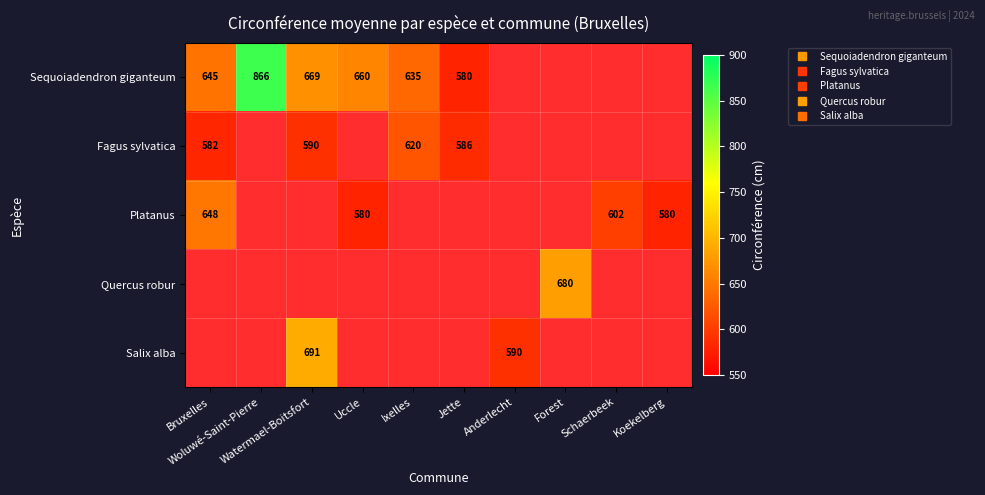

Rank the categories by Sequoiadendron giganteum value from lowest to highest.

Jette, Ixelles, Bruxelles, Uccle, Watermael-Boitsfort, Woluwé-Saint-Pierre, Anderlecht, Forest, Schaerbeek, Koekelberg